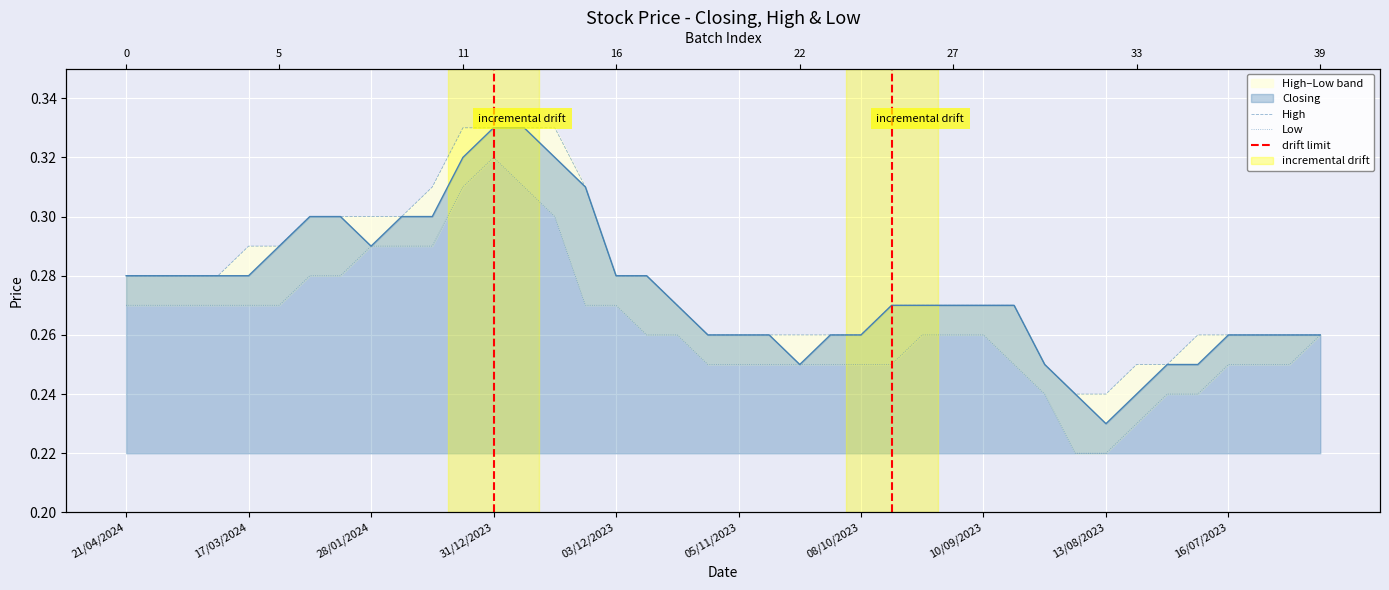

Rank the categories by High value from highest to lowest.

07/01/2024, 31/12/2023, 24/12/2023, 17/12/2023, 14/01/2024, 10/12/2023, 11/02/2024, 04/02/2024, 28/01/2024, 21/01/2024, 17/03/2024, 10/03/2024, 21/04/2024, 14/04/2024, 07/04/2024, 24/03/2024, 03/12/2023, 26/11/2023, 19/11/2023, 01/10/2023, 24/09/2023, 17/09/2023, 10/09/2023, 03/09/2023, 12/11/2023, 05/11/2023, 29/10/2023, 22/10/2023, 15/10/2023, 08/10/2023, 23/07/2023, 16/07/2023, 09/07/2023, 02/07/2023, 25/06/2023, 27/08/2023, 06/08/2023, 30/07/2023, 20/08/2023, 13/08/2023